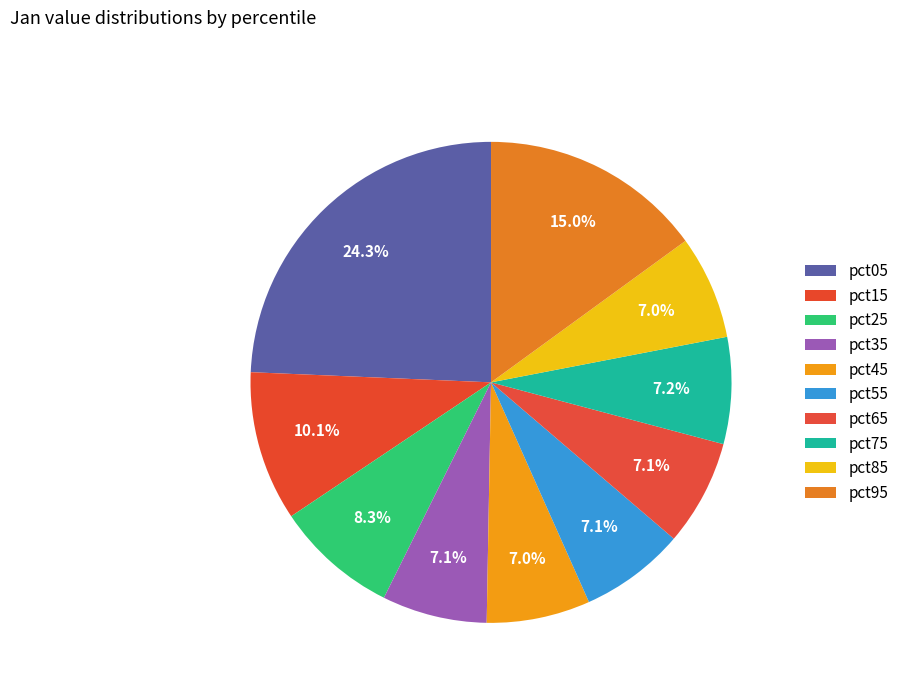

Do pct65 and pct85 together represent more than half of the pie?

No